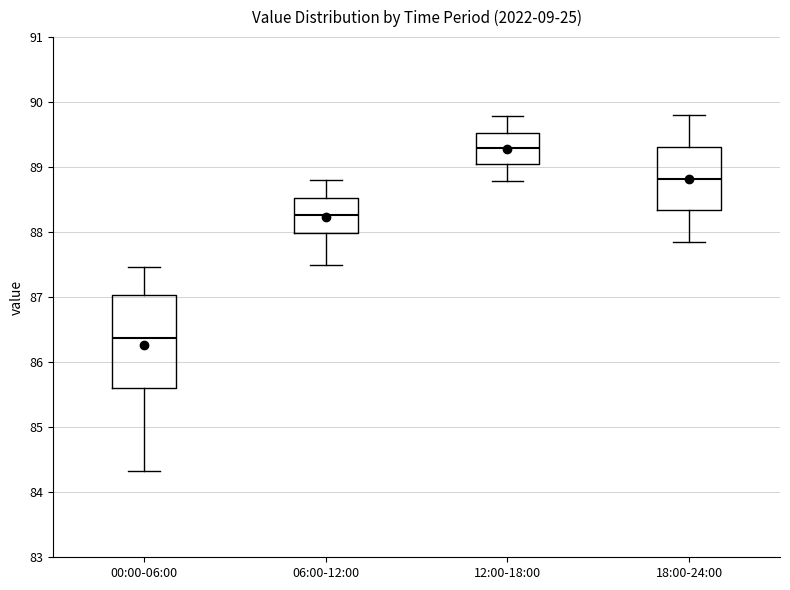

Reading left to right, transcribe this box plot: for each box, give where its median line is, the range the box spans, and where its two whiskers end, as read against the y-axis. The values are not printed on the chart, so give them approximately, as read against the axis.

00:00-06:00: median 86.4, box 85.6 to 87.0, whiskers 84.3 to 87.5
06:00-12:00: median 88.3, box 88.0 to 88.5, whiskers 87.5 to 88.8
12:00-18:00: median 89.3, box 89.0 to 89.5, whiskers 88.8 to 89.8
18:00-24:00: median 88.8, box 88.3 to 89.3, whiskers 87.9 to 89.8